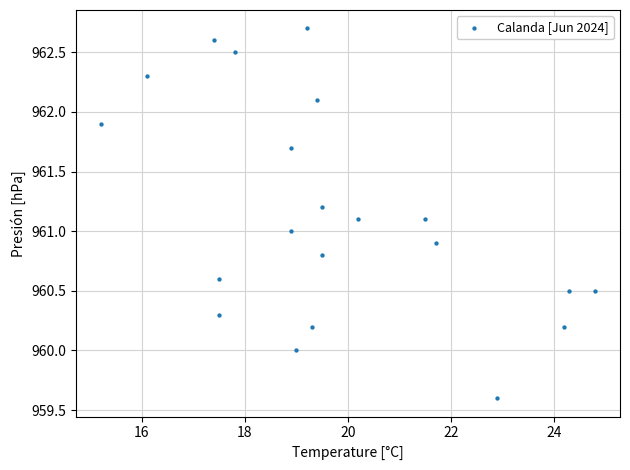

What is the range of X values (max minus min)?

9.6